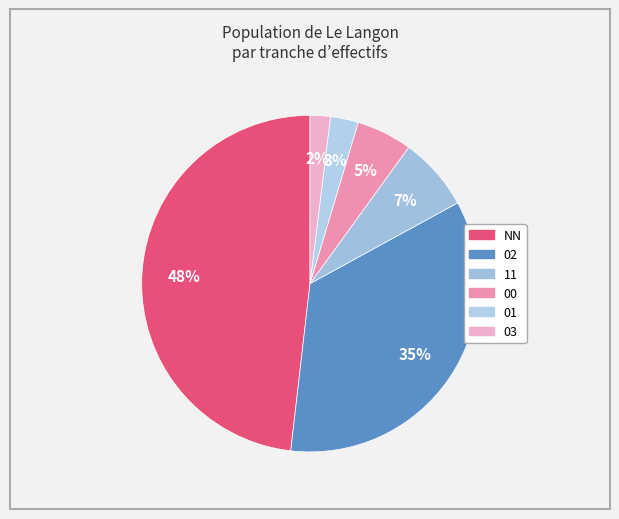

What percentage is NOT represented by 11?

92.9%